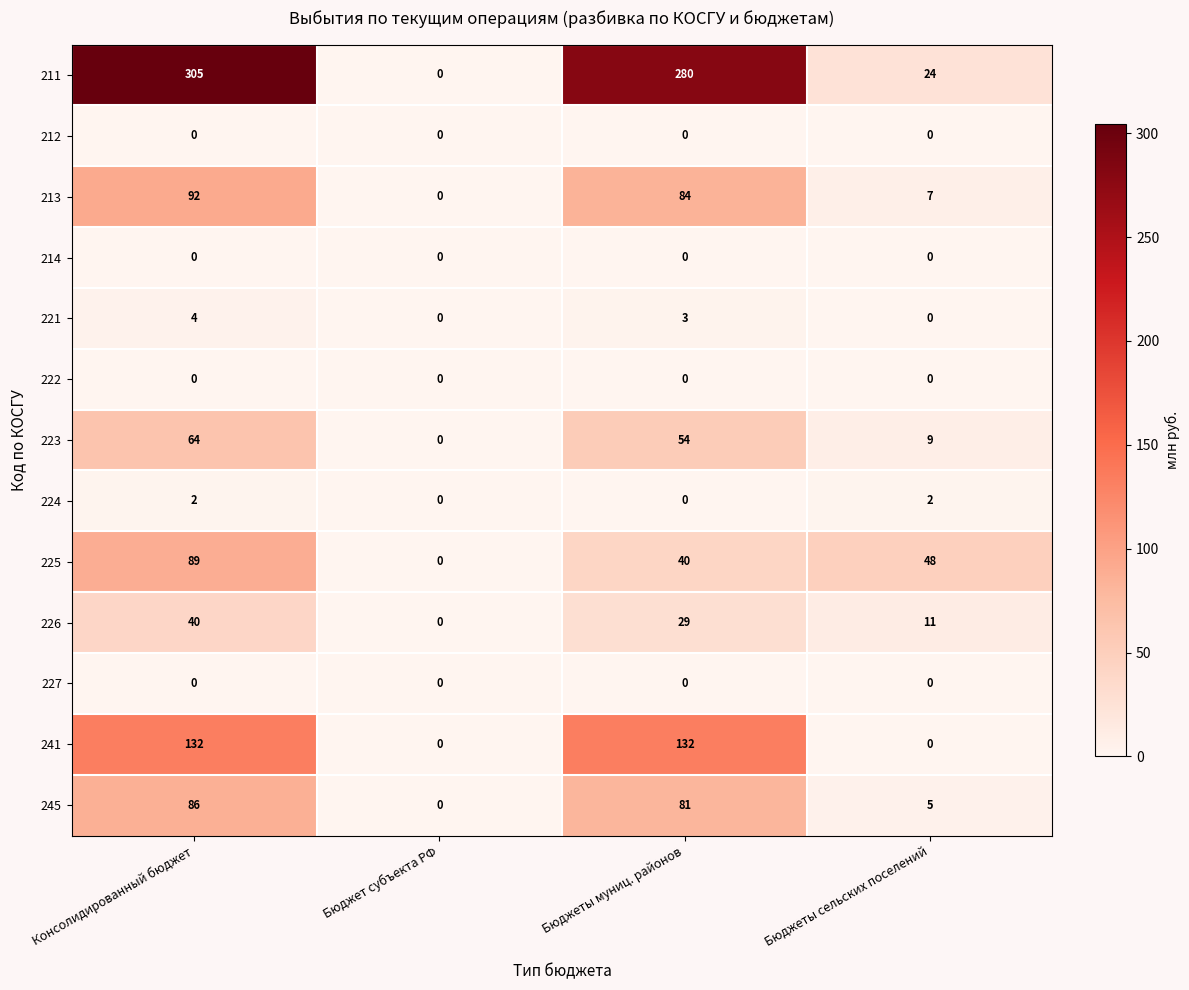

At which category is the sum across all series the highest?

Консолидированный бюджет